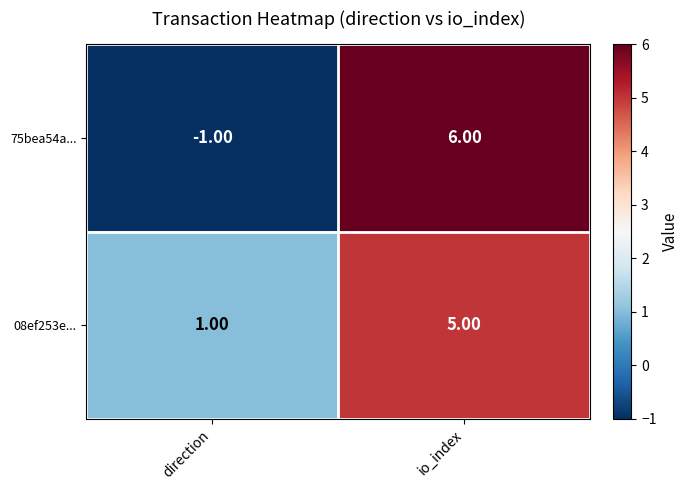

What is the difference between the highest and lowest values at io_index?

1